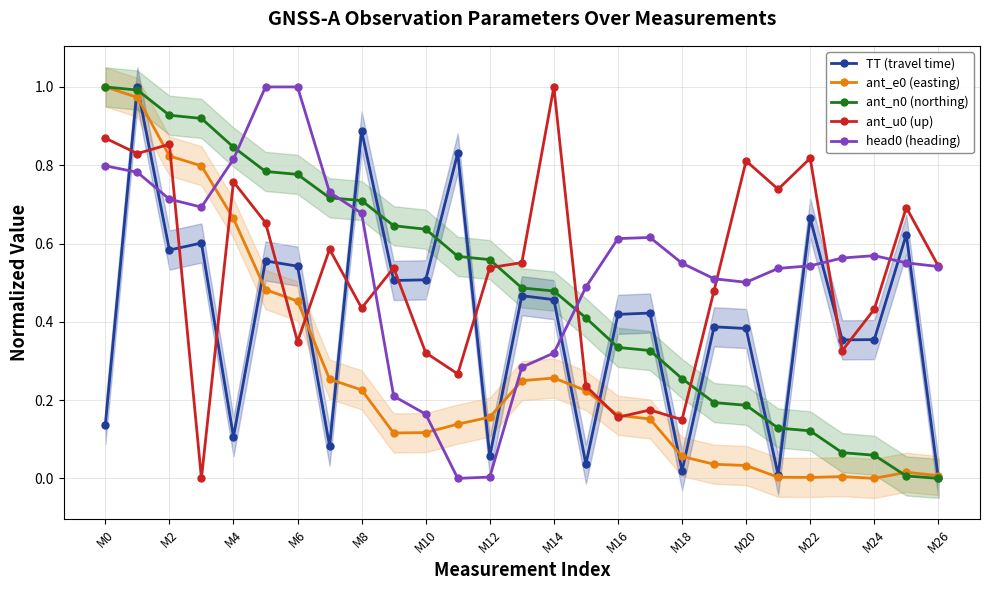

True or false: ant_n0 (northing) and head0 (heading) intersect in this chart.

True